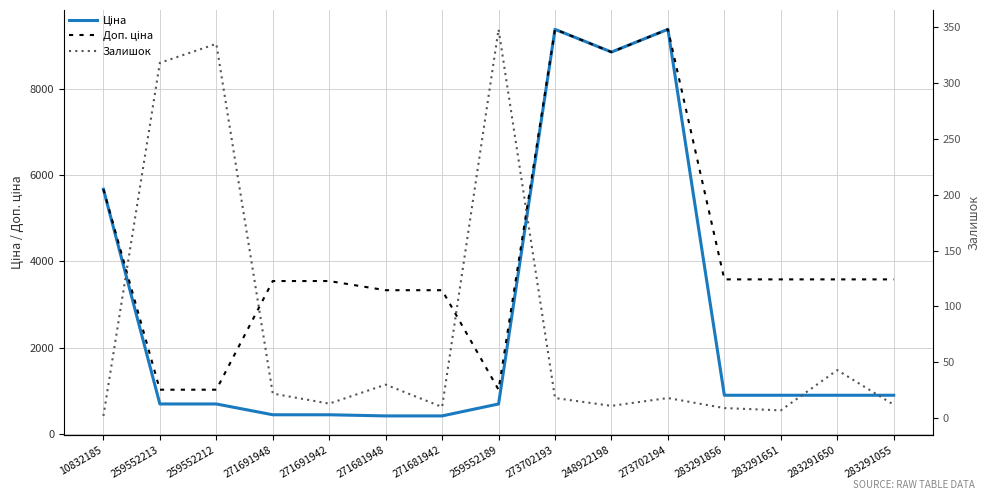

Reading left to right, extract all data points from this chart.

Ціна: 5673.8	693.7	693.7	443.1	443.1	416.6	416.6	693.7	9384.0	8856.7	9384.0	895.9	895.9	895.9	895.9
Доп. ціна: 5673.8	1024.6	1024.6	3545.0	3545.0	3332.5	3332.5	1024.6	9384.0	8856.7	9384.0	3583.6	3583.6	3583.6	3583.6
Залишок: 2.0	318.0	335.0	22.0	13.0	30.0	10.0	348.0	18.0	11.0	18.0	9.0	7.0	43.0	12.0